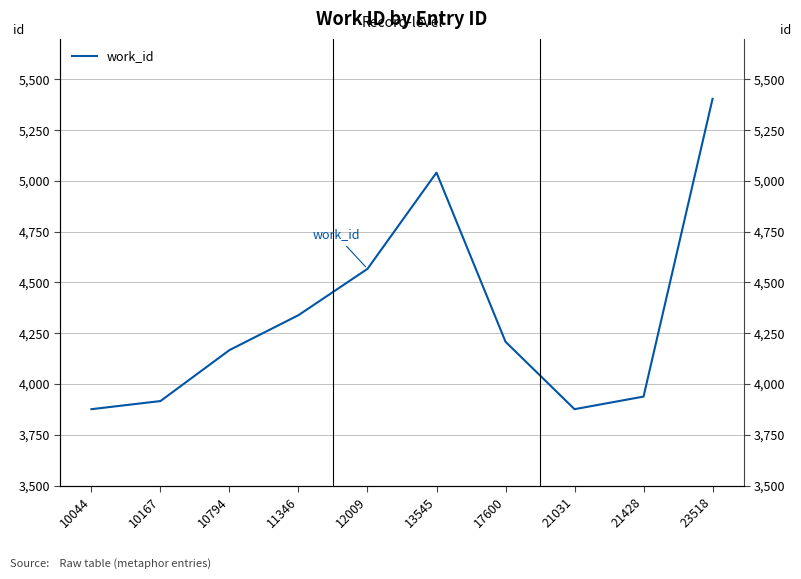

How many categories are shown in the chart?

10